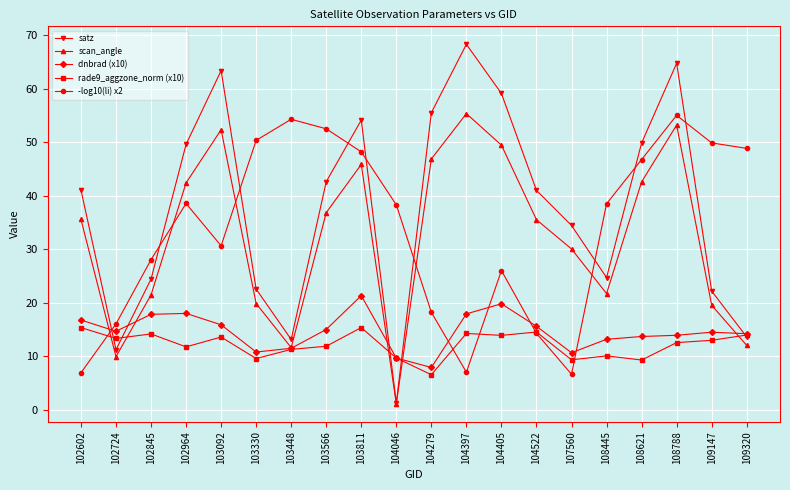

True or false: dnbrad (x10) has a value of 15.9 at 103092.

True